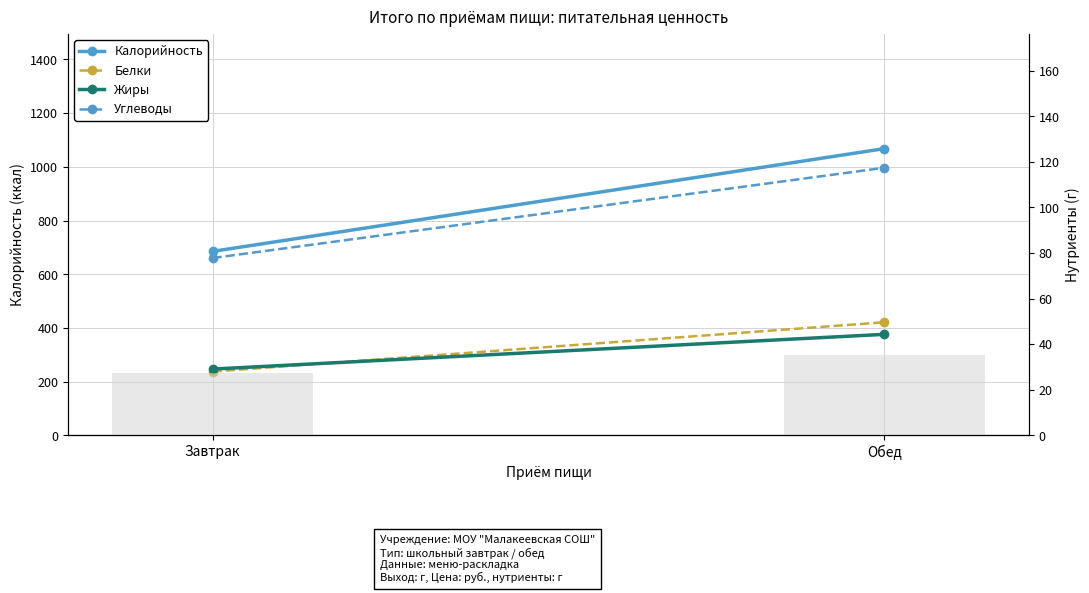

Read the Калорийность value at Обед.

1068.1